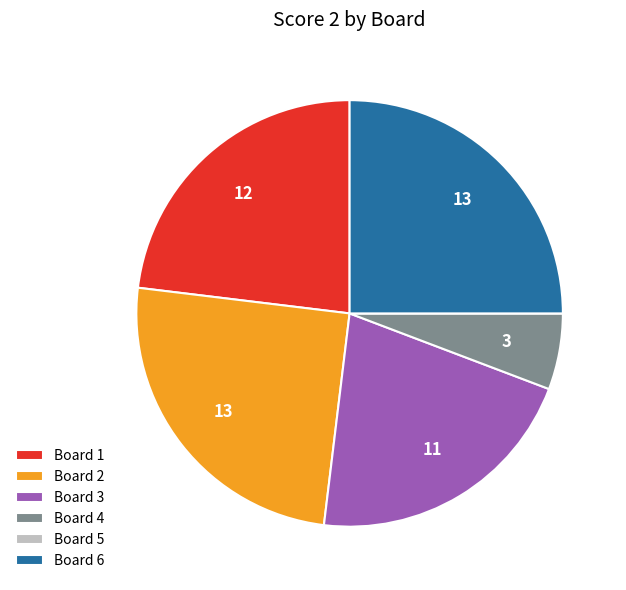

Which has a higher value, Board 2 or Board 3?

Board 2